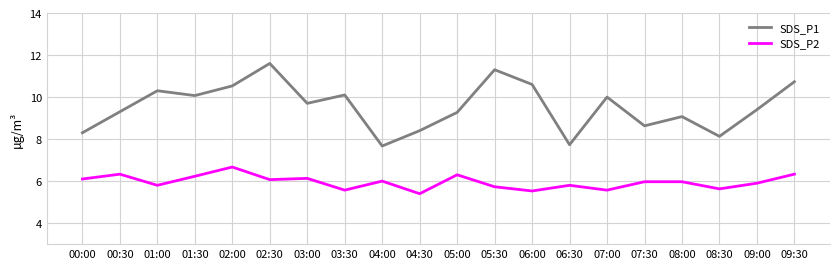

What is the difference between the maximum and second lowest values in the SDS_P1 series?

3.9